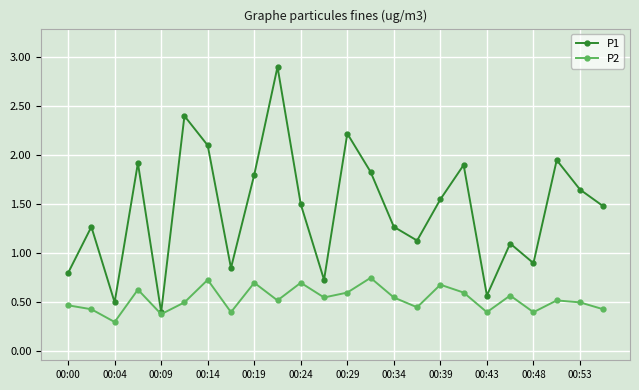

What are all the series names shown in the legend?

P1, P2